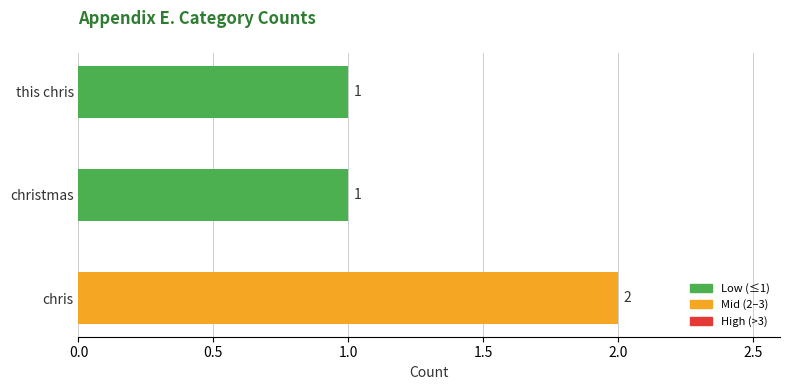

Does the chart contain any negative values?

No